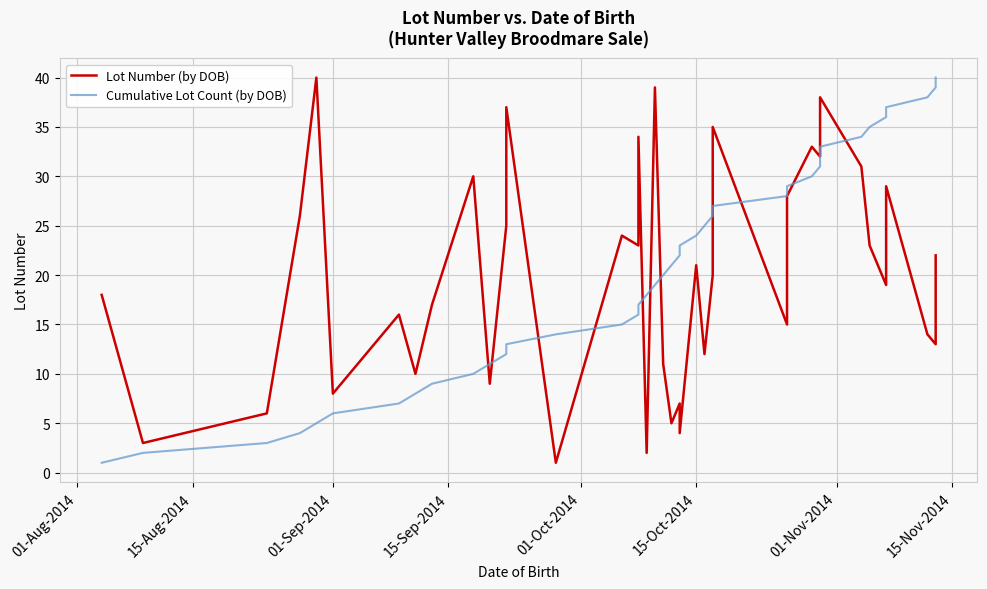

Which series has the largest range (max minus min)?

Lot Number (by DOB)